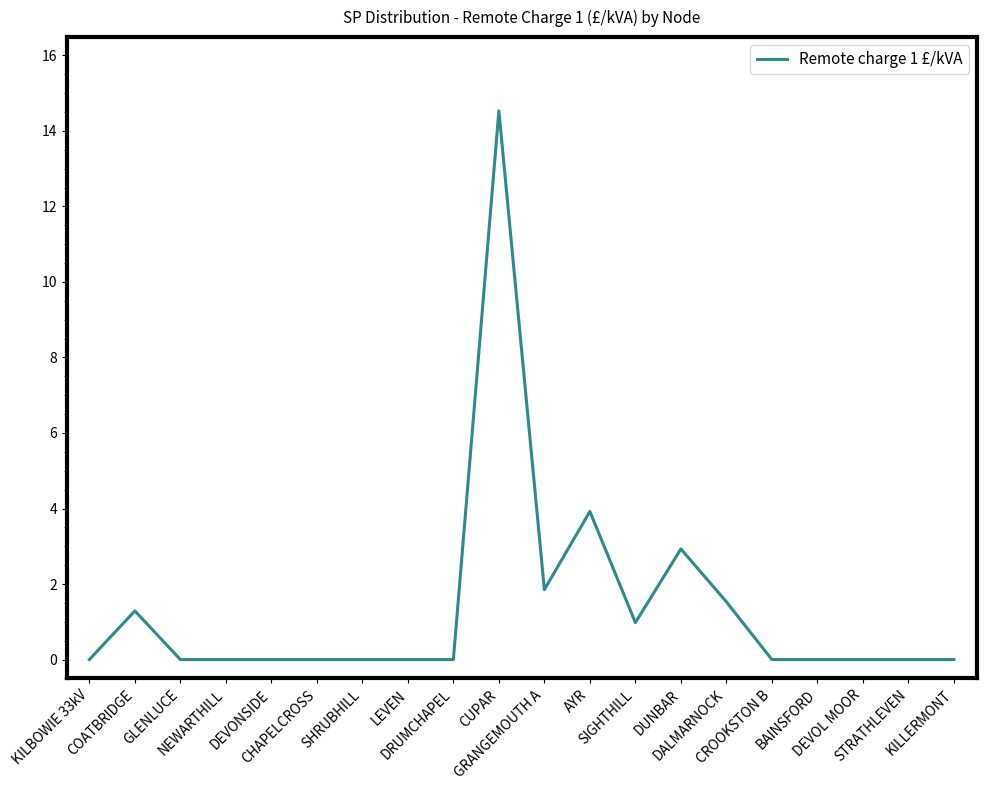

True or false: the data shows 1.0 at SIGHTHILL.

True